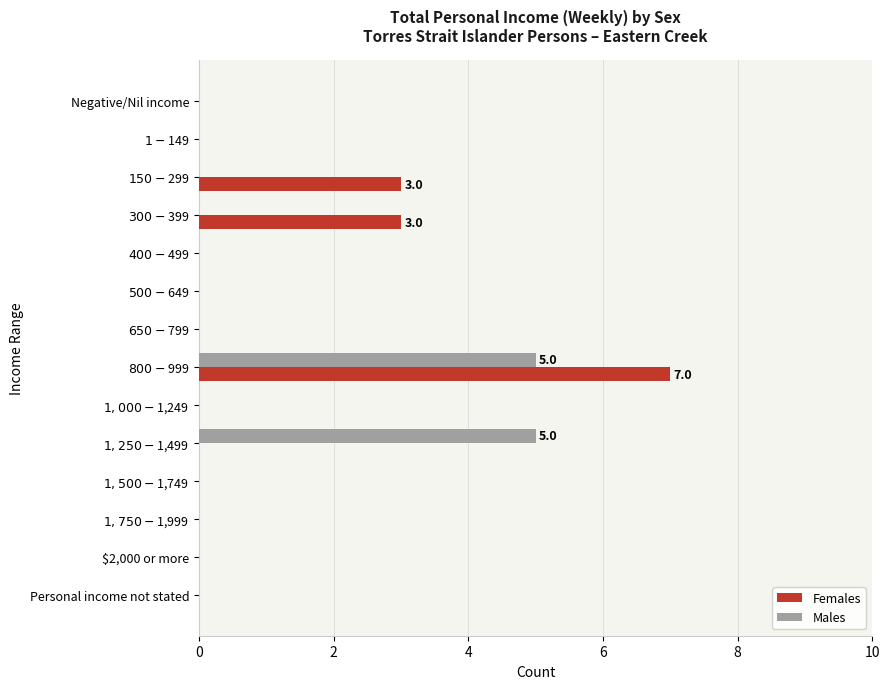

The Females series shows -5 at $2,000 or more. True or false?

False